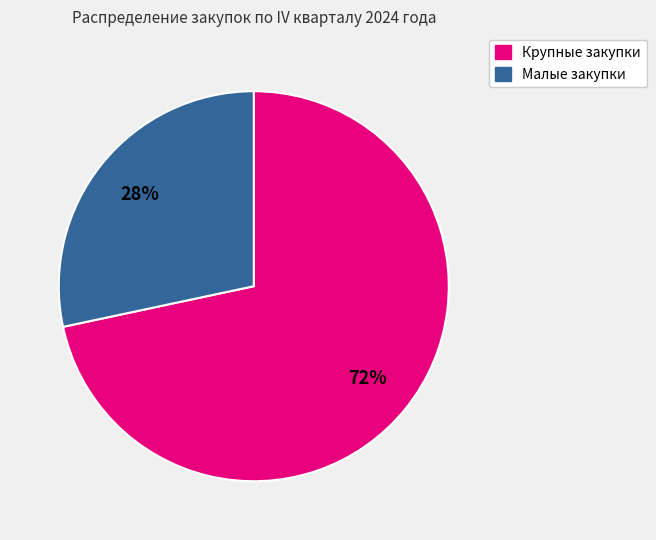

To the nearest percent, what is the average slice percentage?

50%